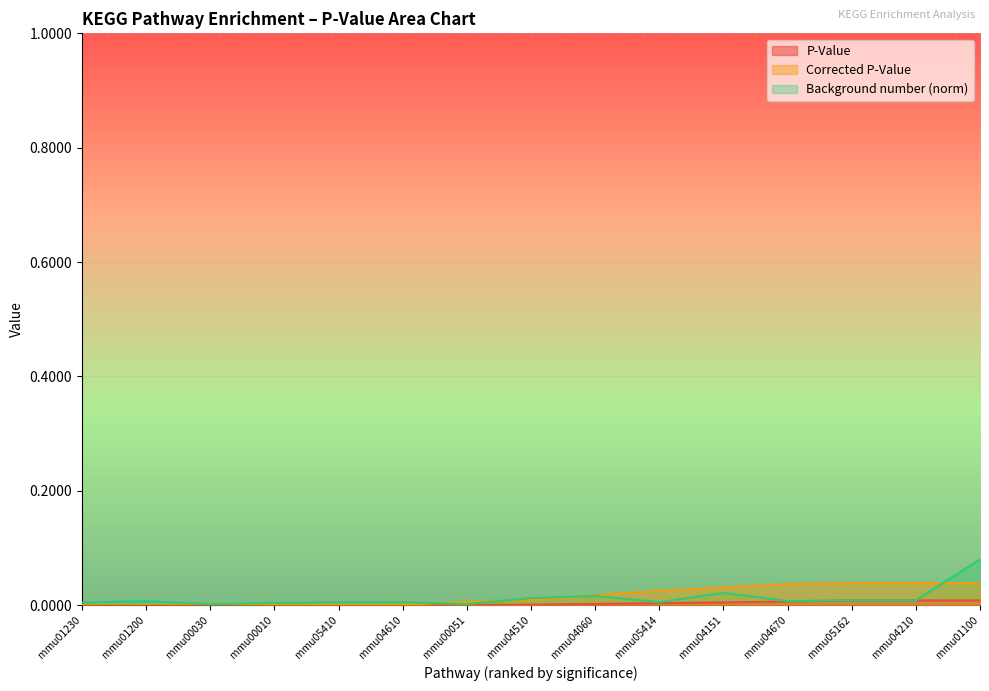

Is it true that Background number (norm) equals 0.0 at mmu01230?

False